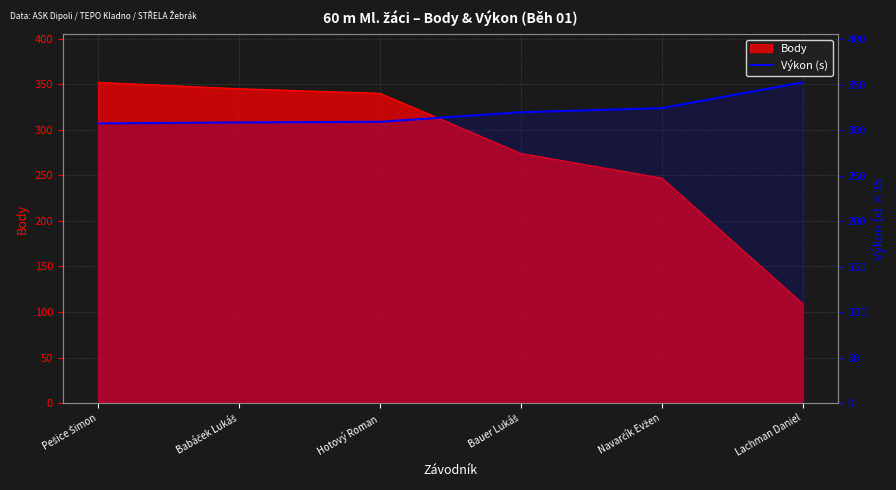

What position from the right is Hotový Roman?

4